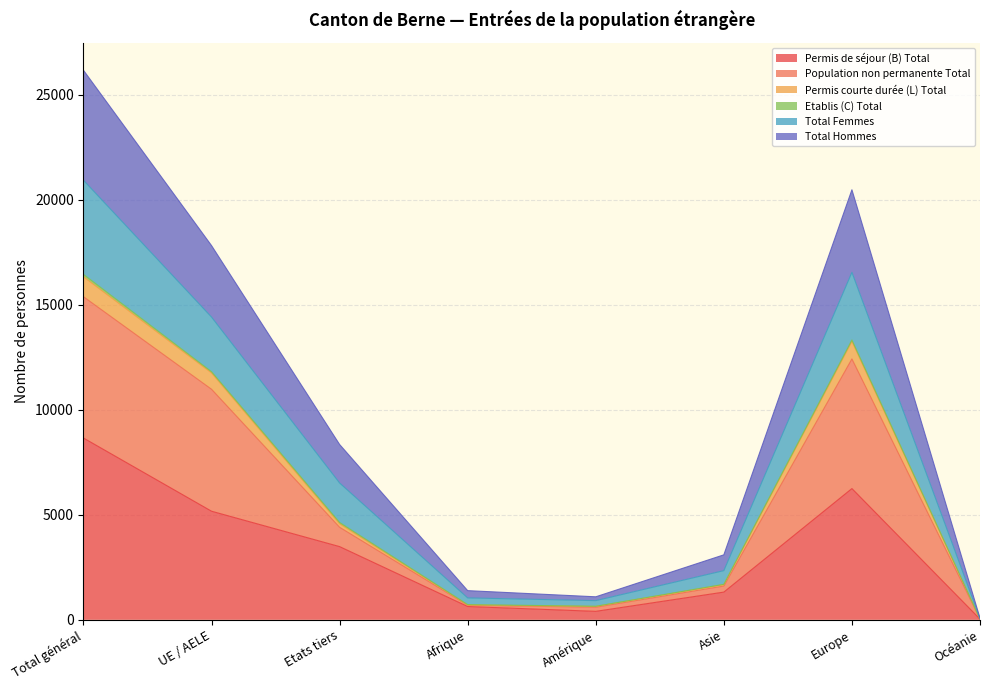

Does the chart have visible grid lines?

Yes